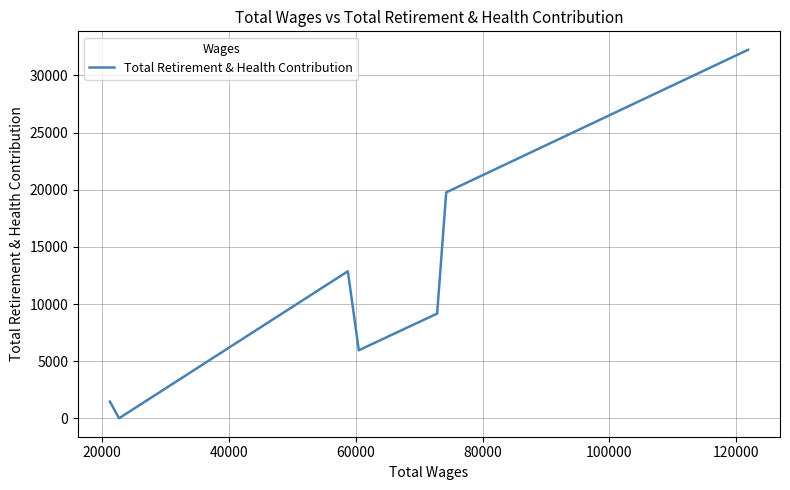

What is the average value?

11637